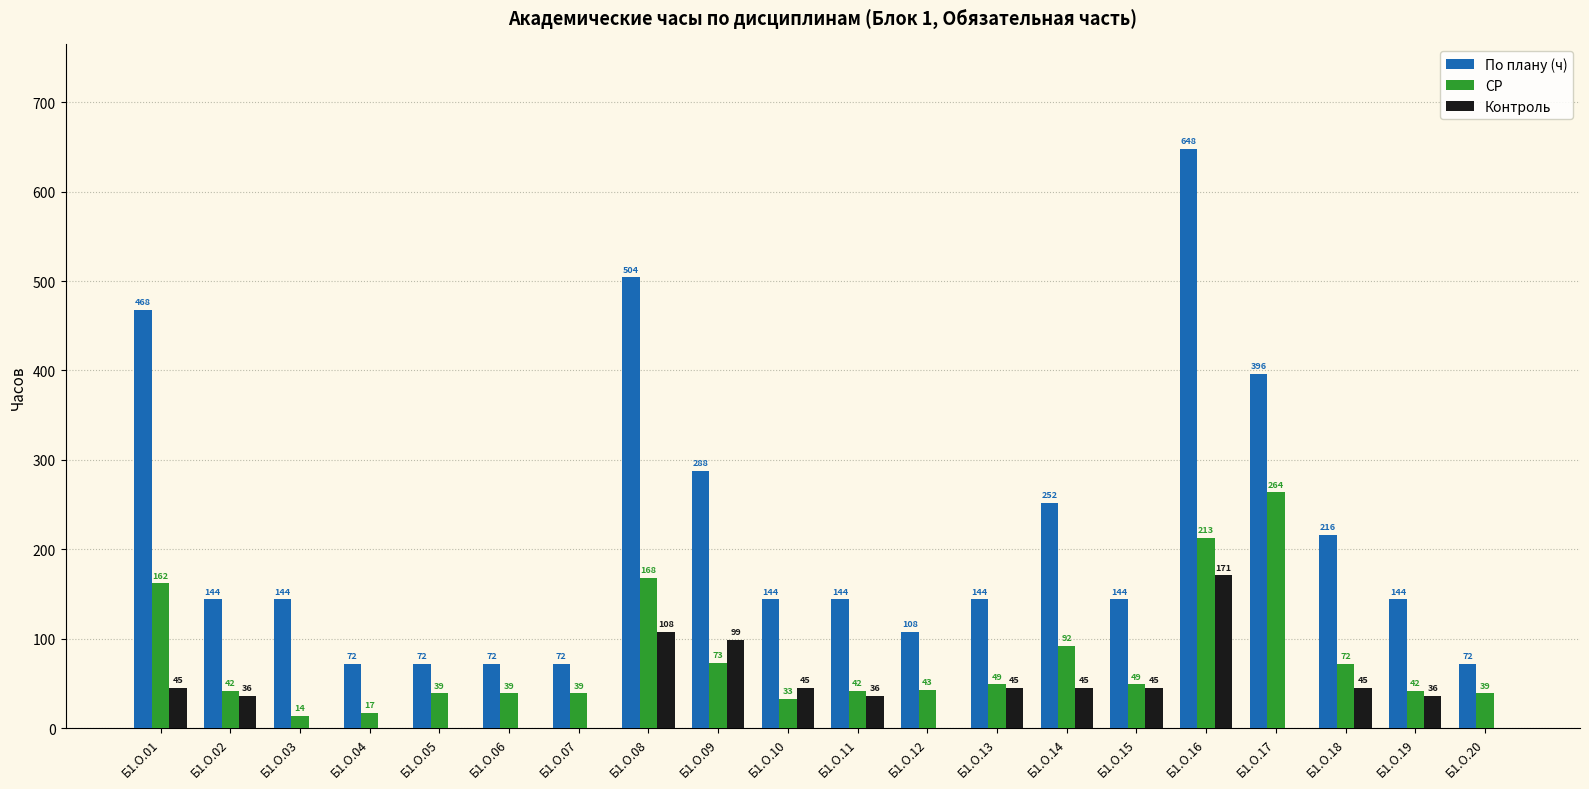

Reading left to right, what are all the values shown in this chart?

По плану (ч): 468	144	144	72	72	72	72	504	288	144	144	108	144	252	144	648	396	216	144	72
СР: 162	42	14	17	39	39	39	168	73	33	42	43	49	92	49	213	264	72	42	39
Контроль: 45	36	0	0	0	0	0	108	99	45	36	0	45	45	45	171	0	45	36	0